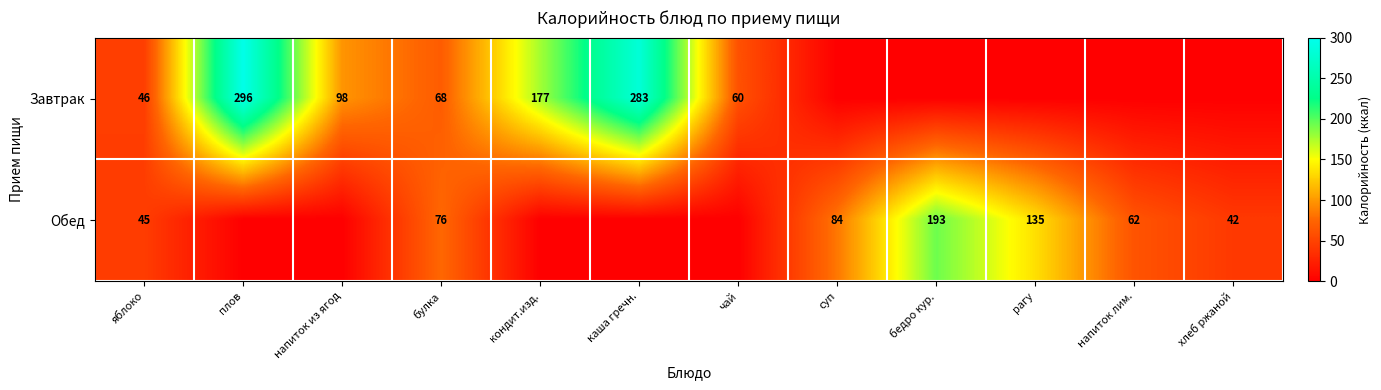

Is the value of Обед at суп greater than the value of Завтрак at чай?

Yes